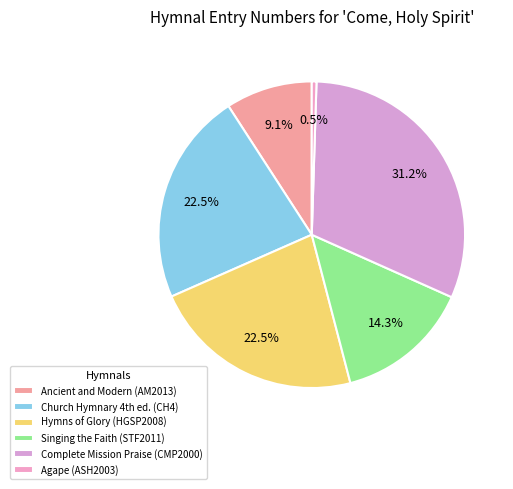

What is the change in value from Hymns of Glory (HGSP2008) to Agape (ASH2003)?

-576